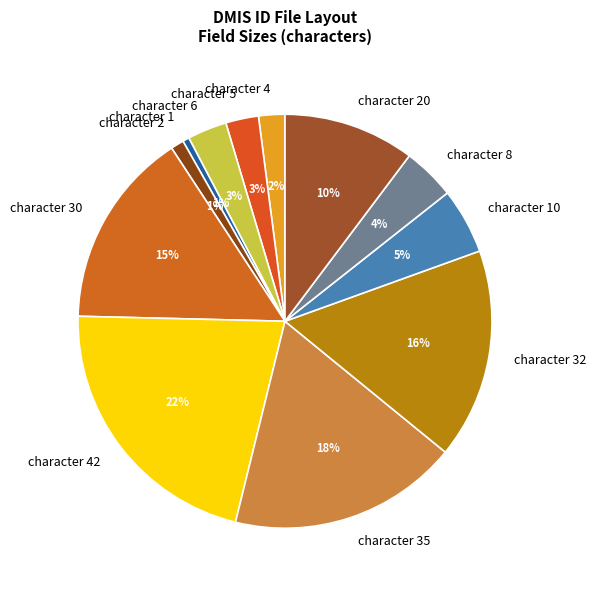

True or false: character 5 accounts for 3% of the total.

True